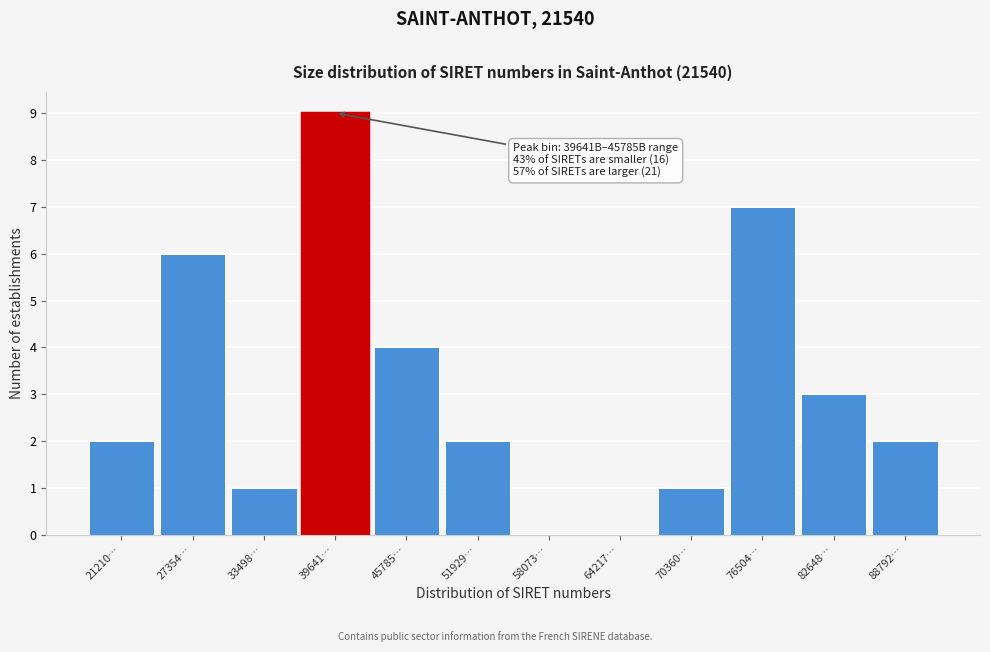

Reading left to right, extract all data points from this chart.

21210…=2	27354…=6	33498…=1	39641…=9	45785…=4	51929…=2	58073…=0	64217…=0	70360…=1	76504…=7	82648…=3	88792…=2